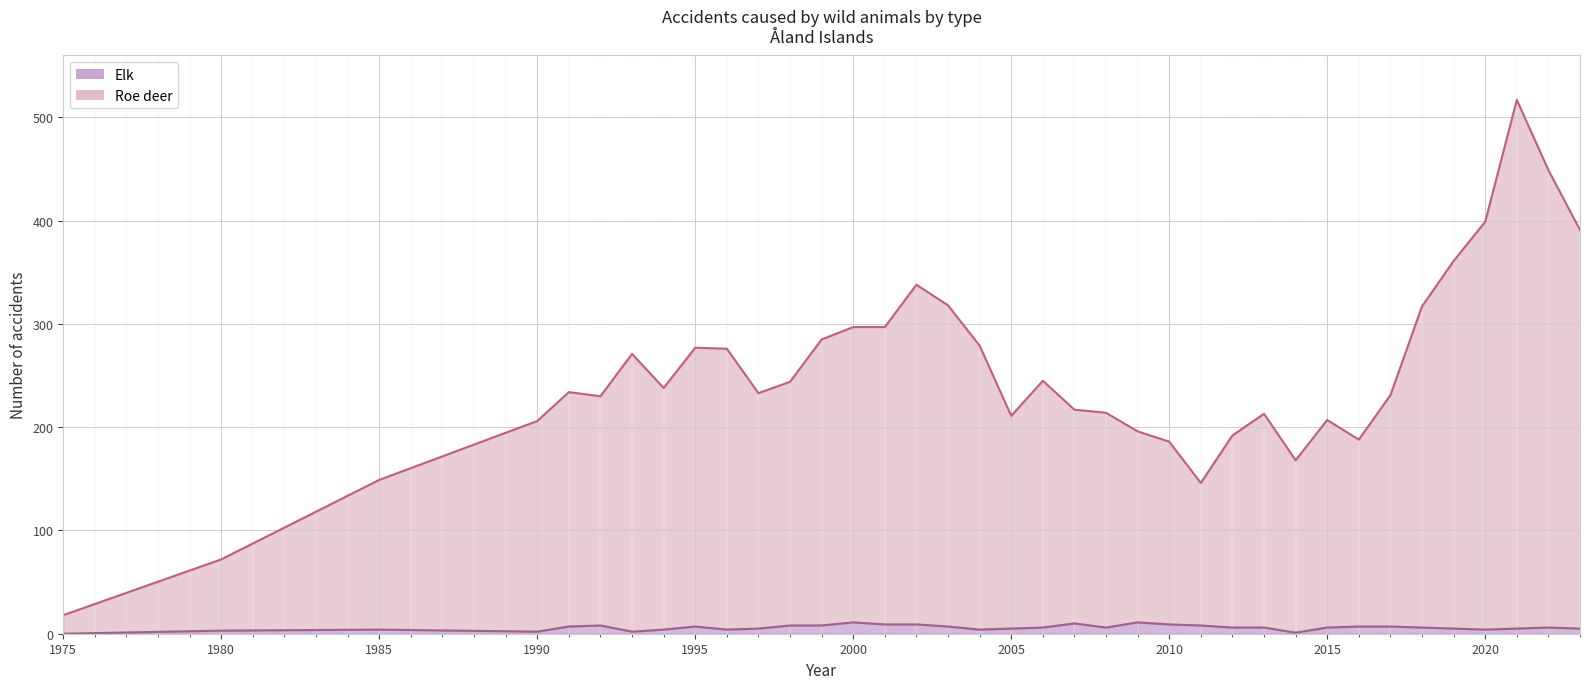

True or false: Elk (line) and Roe deer (line) intersect in this chart.

False